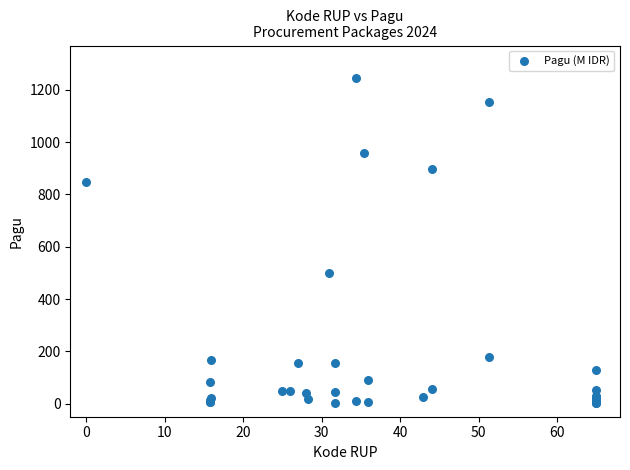

What Y value in the scatter plot is closest to 622?

499.9